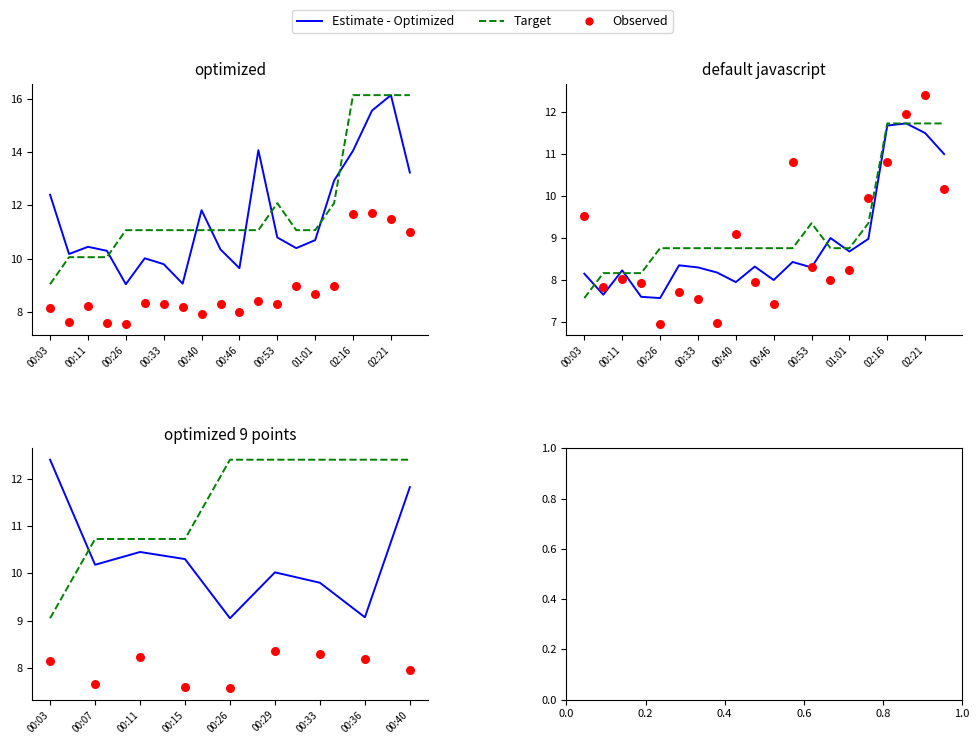

Is the value of Estimate - Optimized at 00:07 greater than the value of Observed at 00:36?

Yes